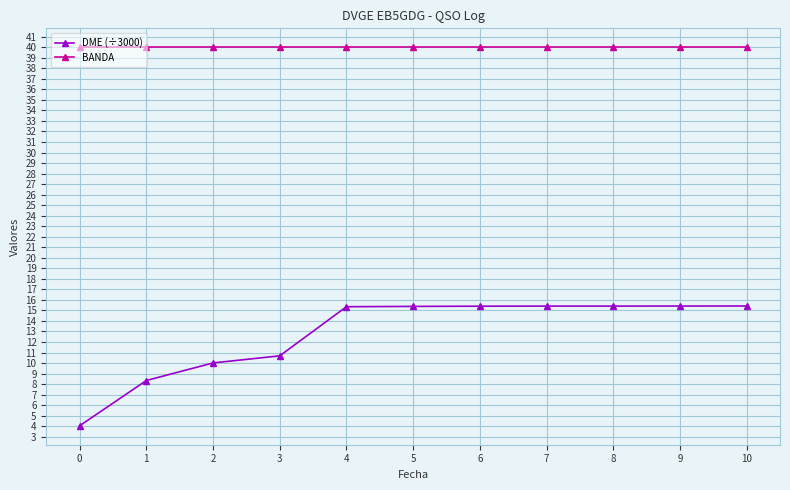

At how many categories does at least one series exceed 34?

11